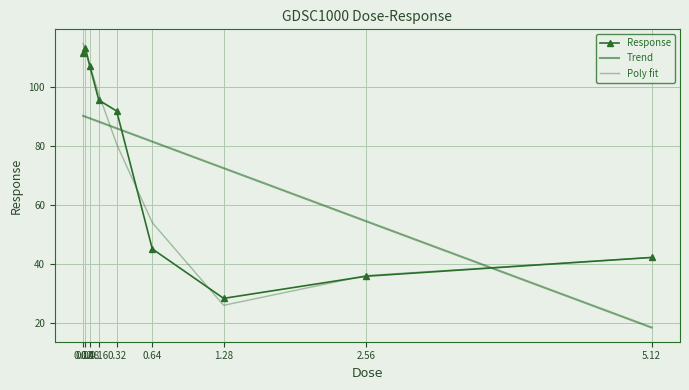

The Response series shows 32.3 at 0.08. True or false?

False